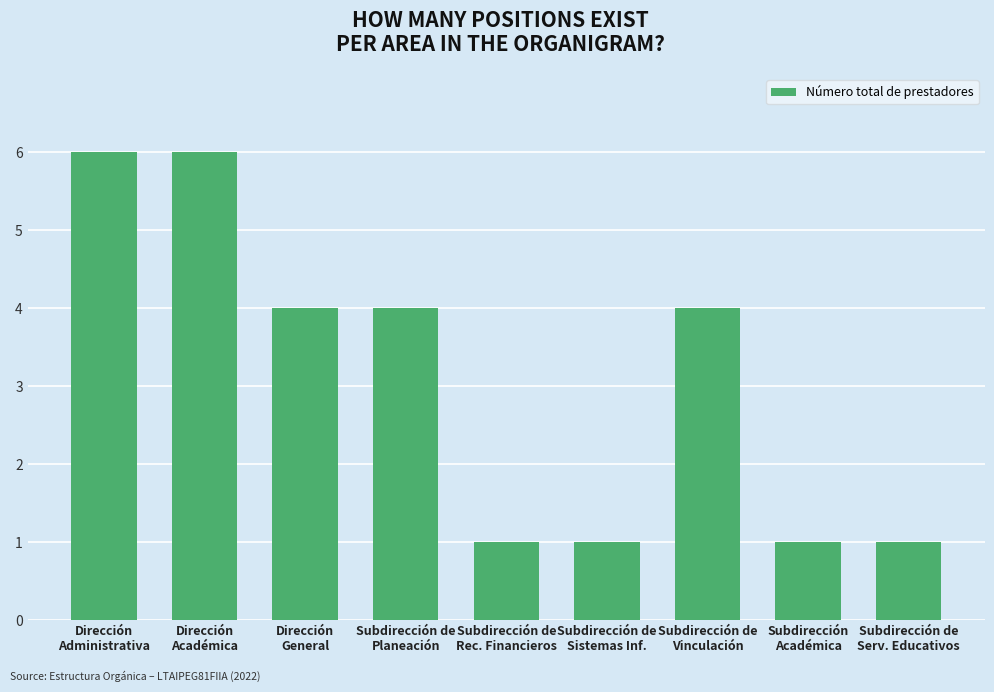

What is the maximum value shown in the chart?

6